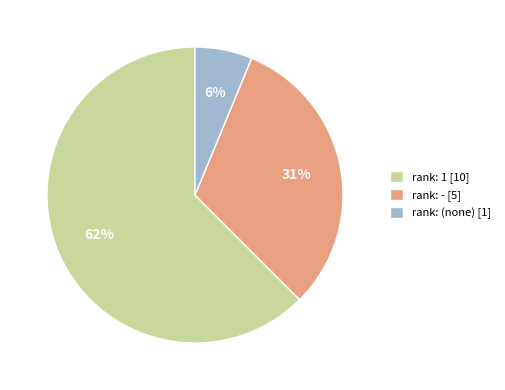

To the nearest percent, what portion does rank: (none) [1] represent?

6%